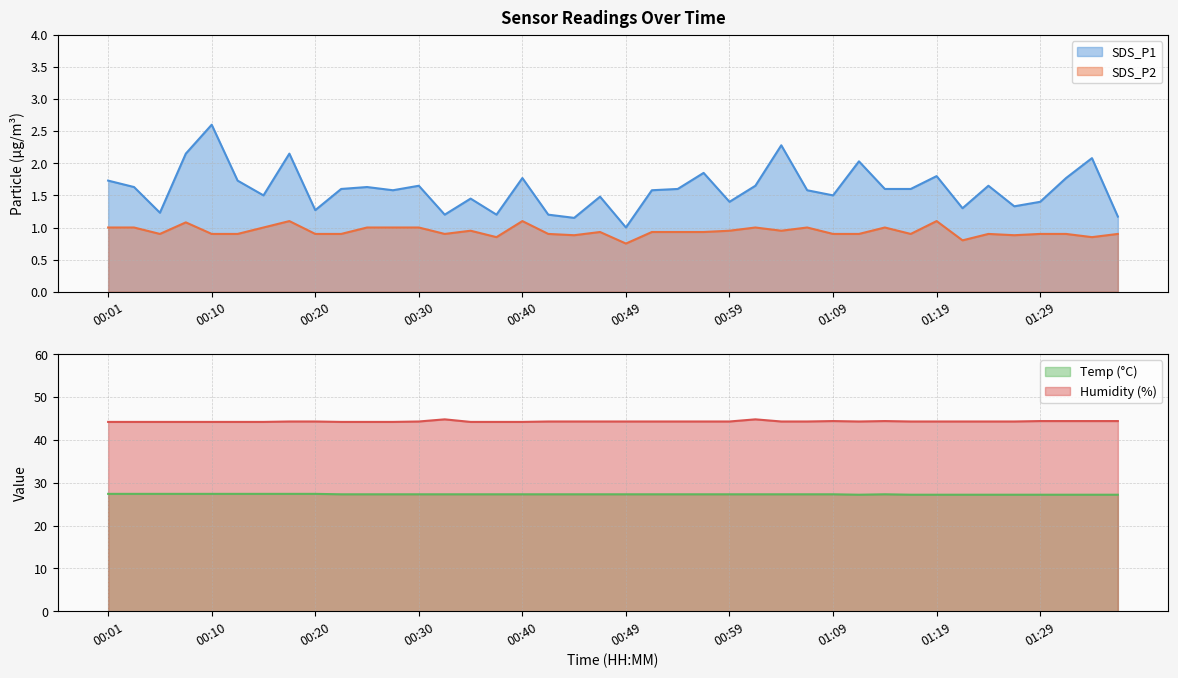

Which series has the largest total across all categories?

Humidity